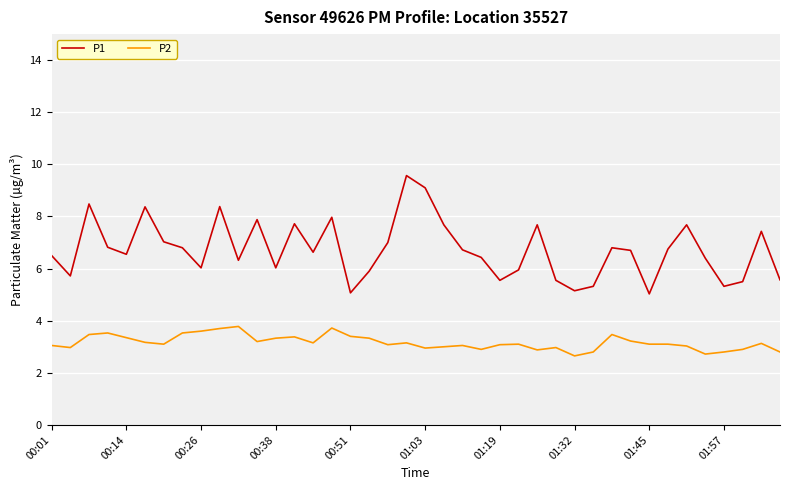

Which series has the largest range (max minus min)?

P1